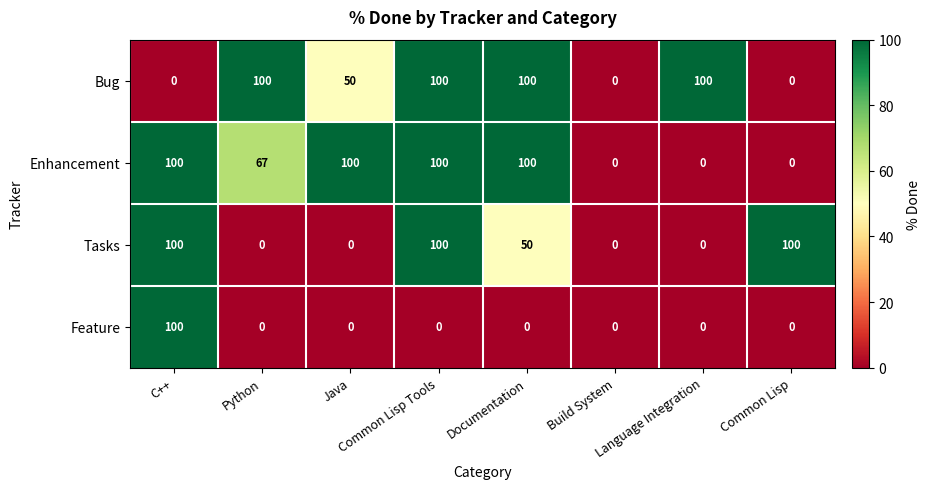

What is the difference between the highest and lowest values at Java?

100